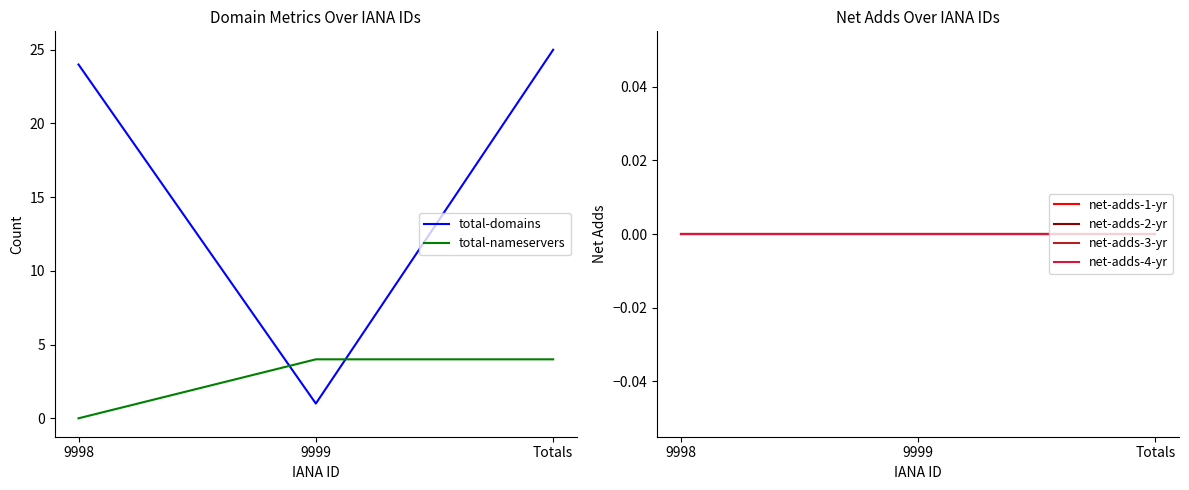

At which label is net-adds-3-yr closest to 0?

9998